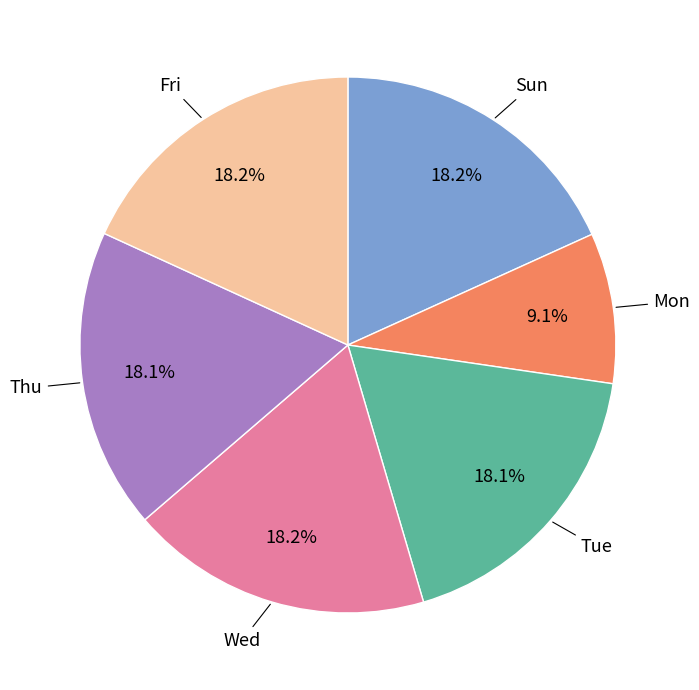

Between Wed and Mon, which is larger?

Wed